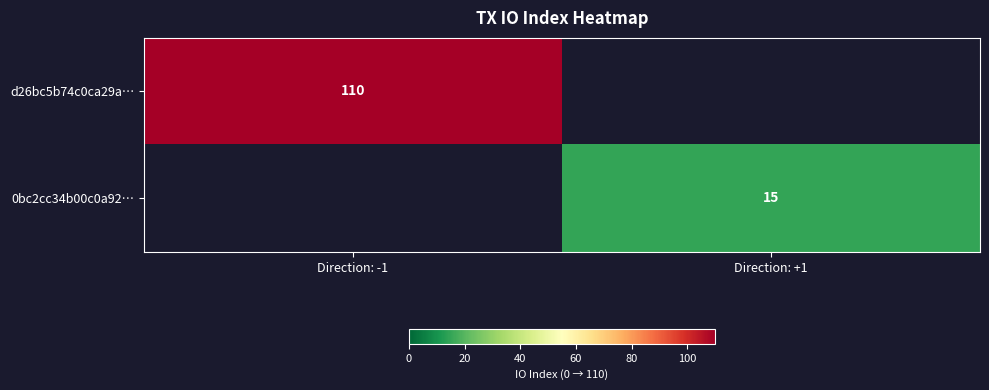

What is the maximum value shown in the chart?

110.0